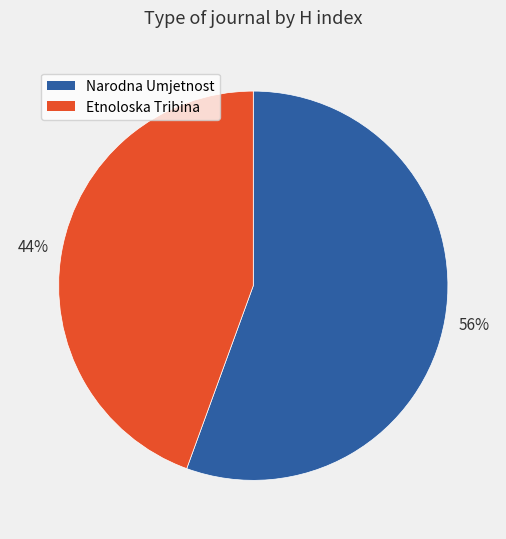

Is the sum of Narodna Umjetnost and Etnoloska Tribina greater than half?

Yes